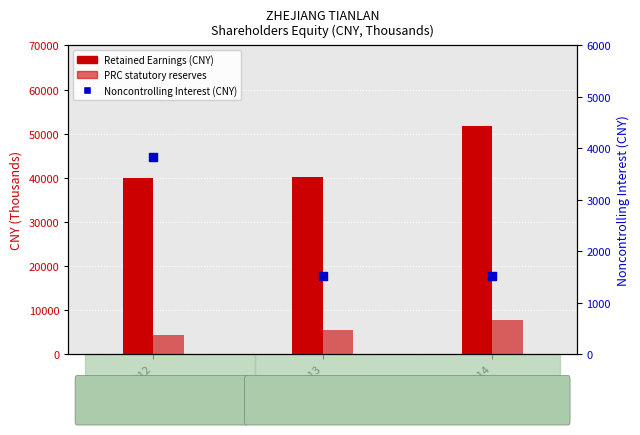

Which series contains the lowest Y value?

Noncontrolling Interest (CNY)